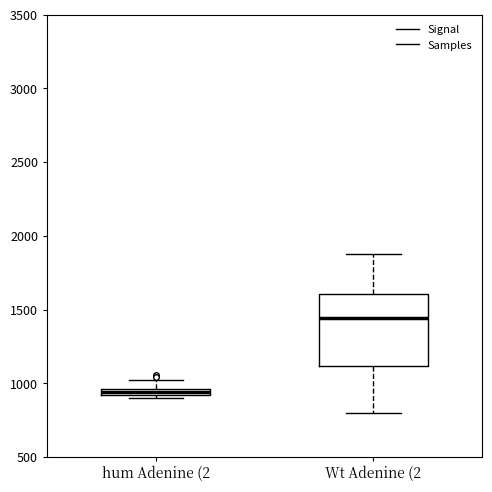

Where does the median line of the box for Wt Adenine (2 sit on the y-axis? The values are not printed on the chart, so give them approximately, as read against the axis.

1450